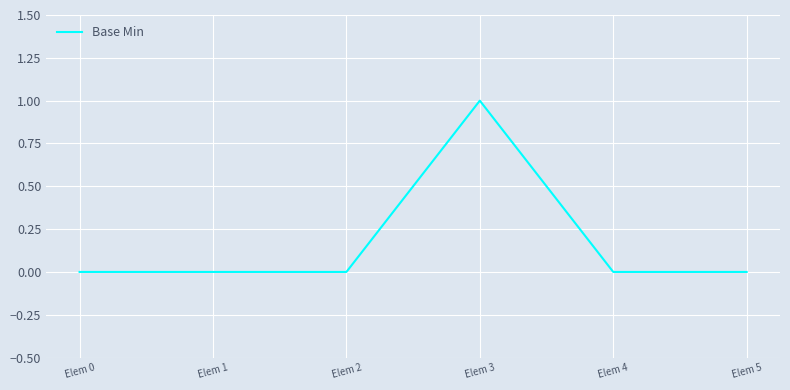

Which has a higher value, Elem 3 or Elem 2?

Elem 3